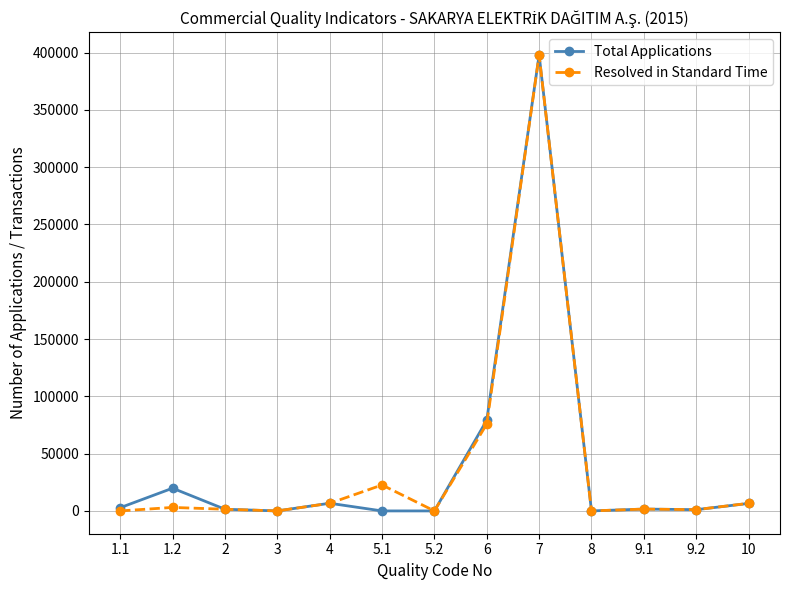

What is the maximum value shown in the chart?

397898